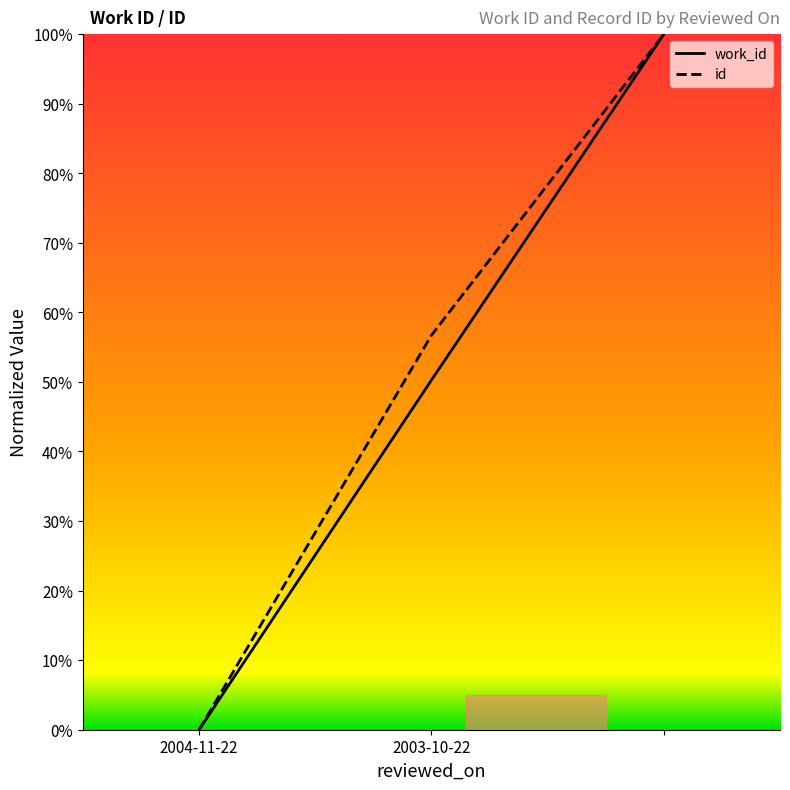

Reading left to right, list all the values displayed in this chart.

work_id: 2004-11-22=0.0	2003-10-22=50.3	=100.0
id: 2004-11-22=0.0	2003-10-22=56.7	=100.0